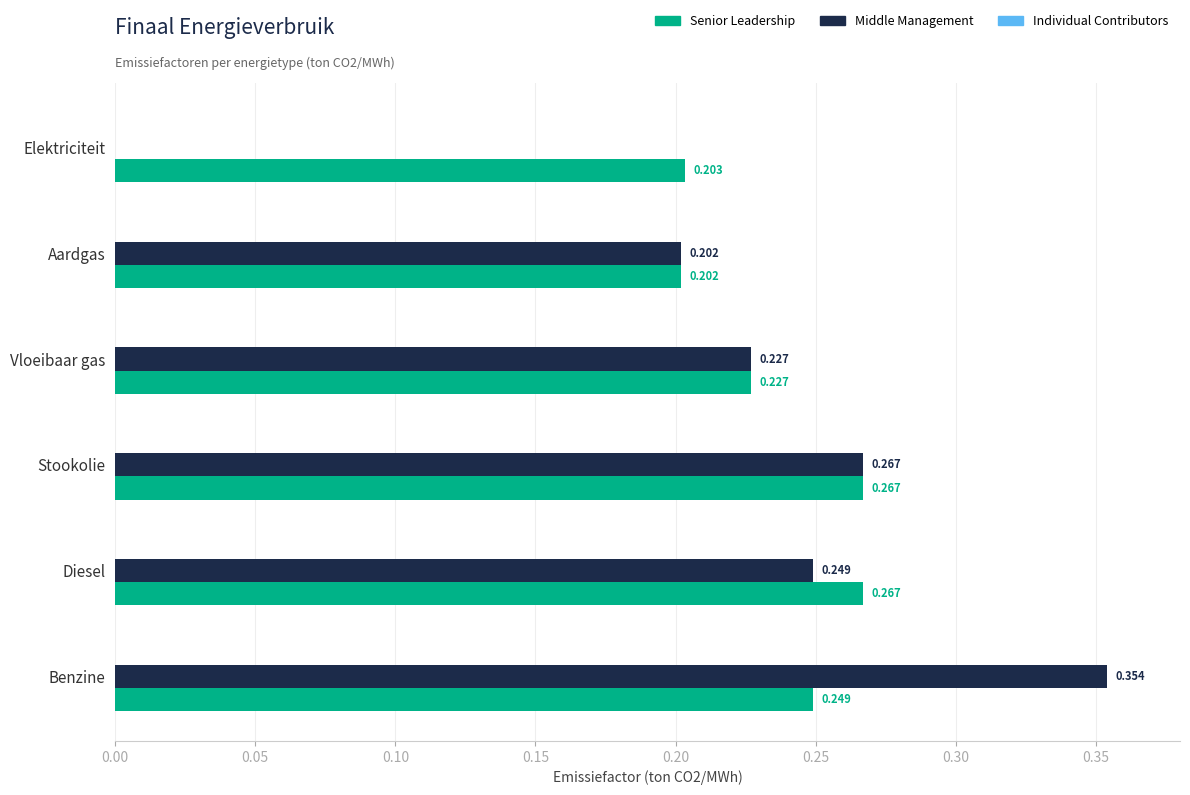

Between Elektriciteit and Stookolie, which series saw the biggest shift?

Middle Management